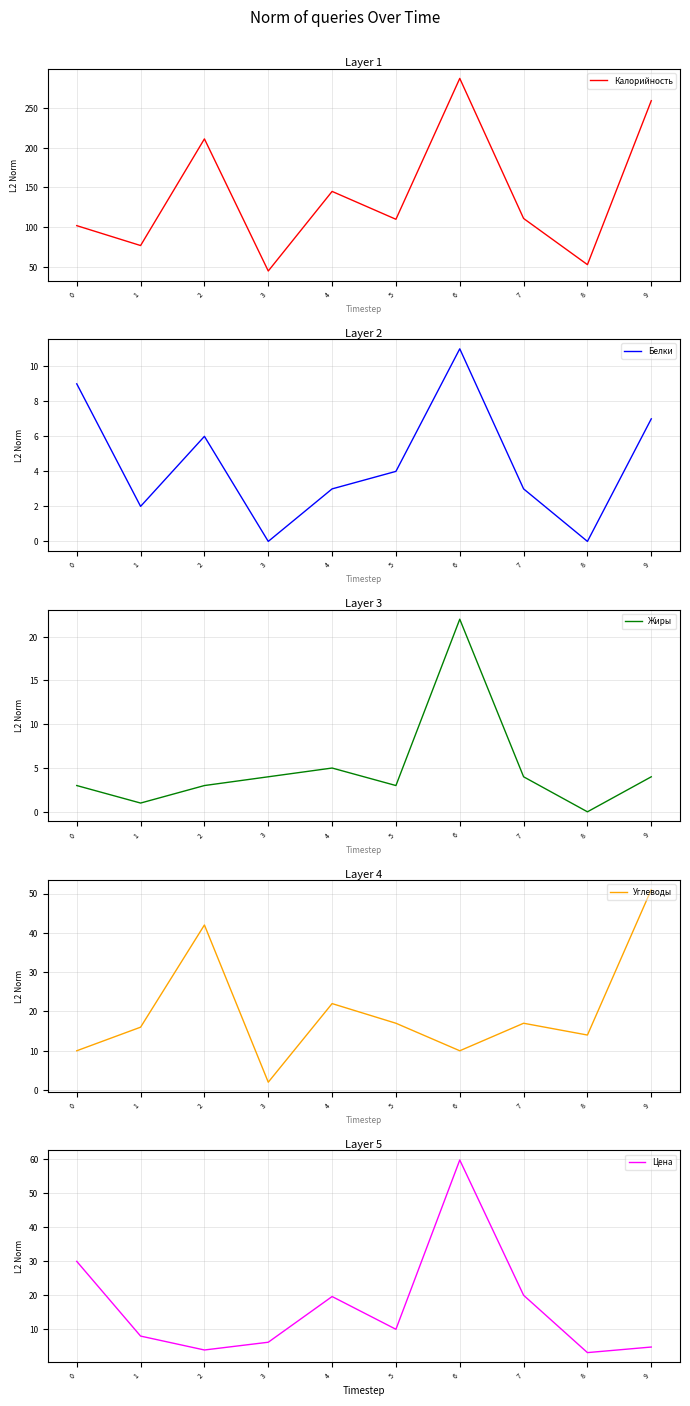

Reading left to right, extract all data points from this chart.

Калорийность: 0=102.0	1=77.0	2=211.0	3=45.0	4=145.0	5=110.0	6=287.0	7=111.0	8=53.0	9=259.0
Белки: 0=9.0	1=2.0	2=6.0	3=0.0	4=3.0	5=4.0	6=11.0	7=3.0	8=0.0	9=7.0
Жиры: 0=3.0	1=1.0	2=3.0	3=4.0	4=5.0	5=3.0	6=22.0	7=4.0	8=0.0	9=4.0
Углеводы: 0=10.0	1=16.0	2=42.0	3=2.0	4=22.0	5=17.0	6=10.0	7=17.0	8=14.0	9=51.0
Цена: 0=29.8	1=7.9	2=3.8	3=6.0	4=19.5	5=9.9	6=59.6	7=19.9	8=3.0	9=4.6